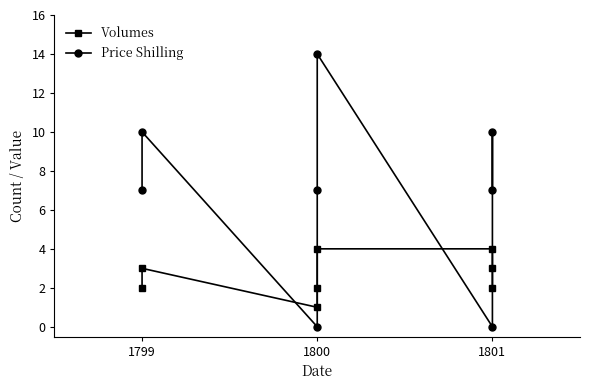

Count the number of categories in the chart.

8